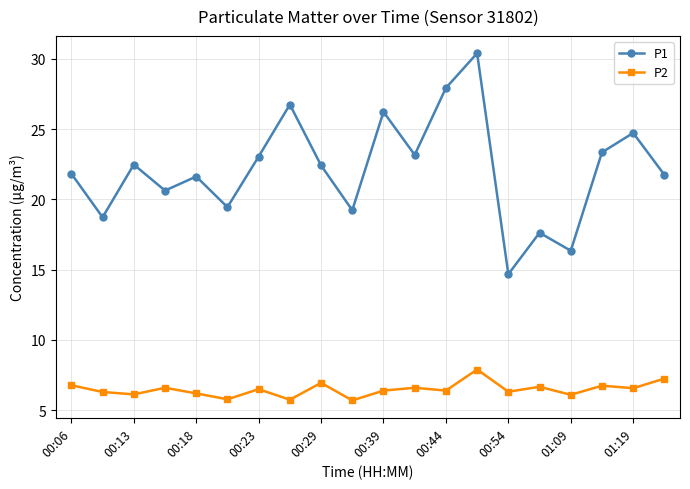

What is the minimum value for P2?

5.7